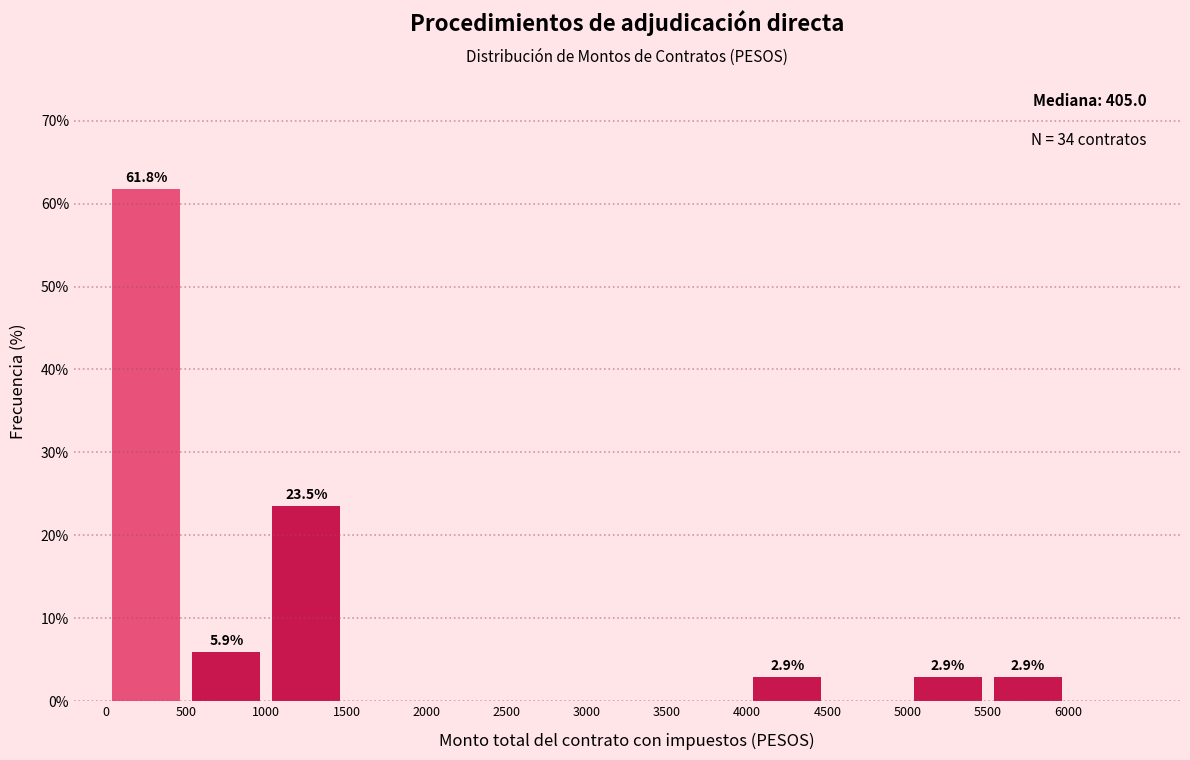

Over which range of the x-axis is the bar tallest?

0 to 500